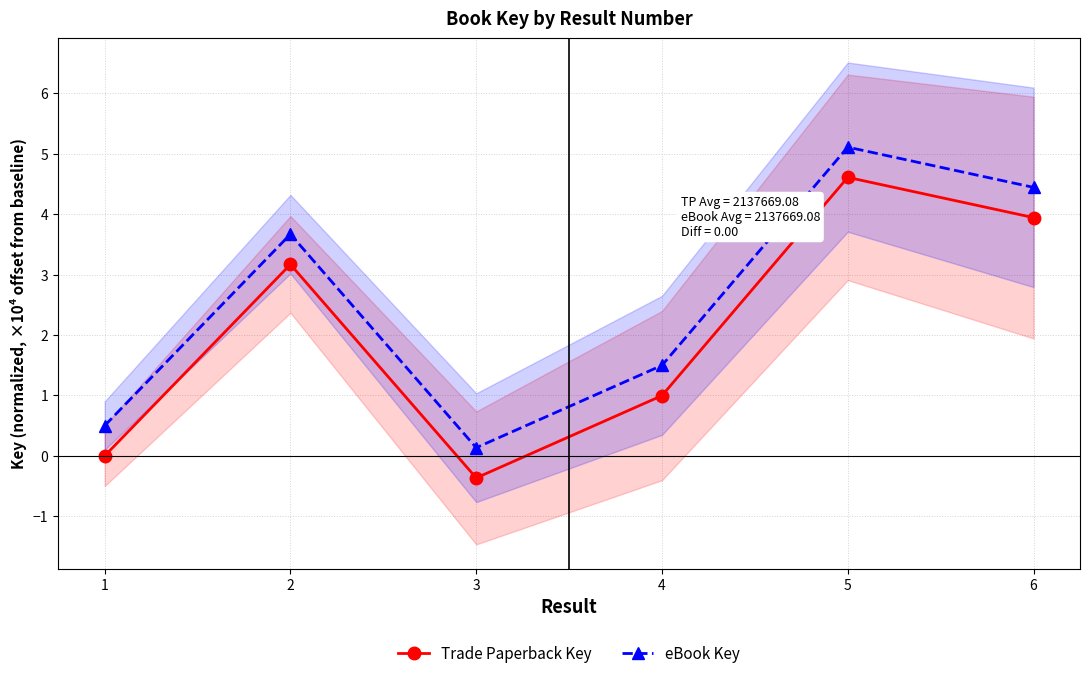

List the labels in order of Trade Paperback Key value, smallest first.

3, 1, 4, 2, 6, 5